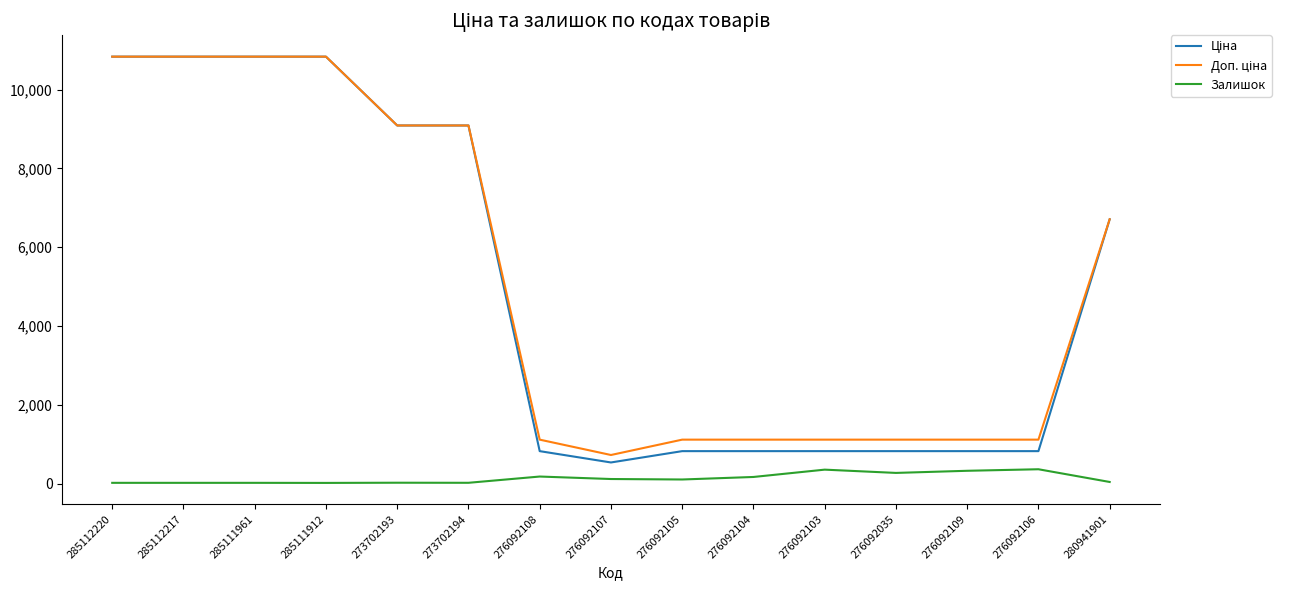

What is the difference between the highest and lowest values at 276092103?

762.0